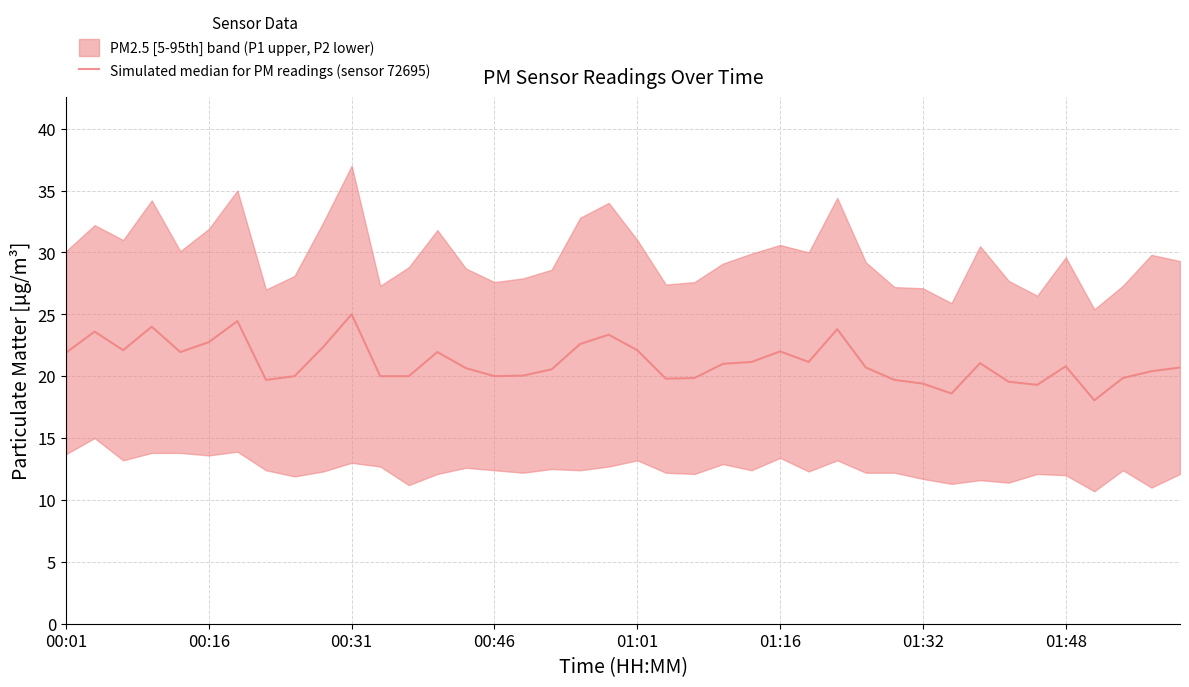

How many lines are shown in the chart?

1